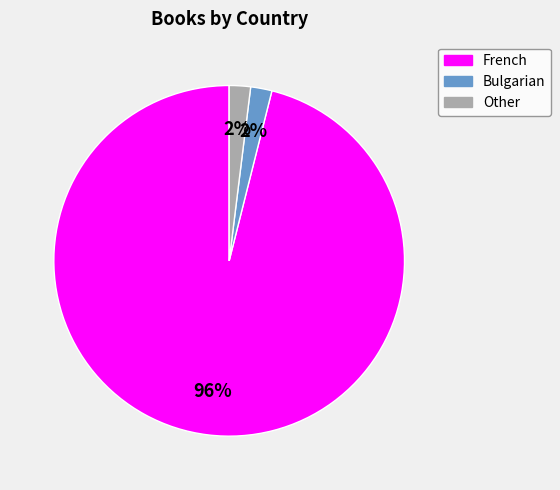

To the nearest percent, what percentage of the pie is French?

96%